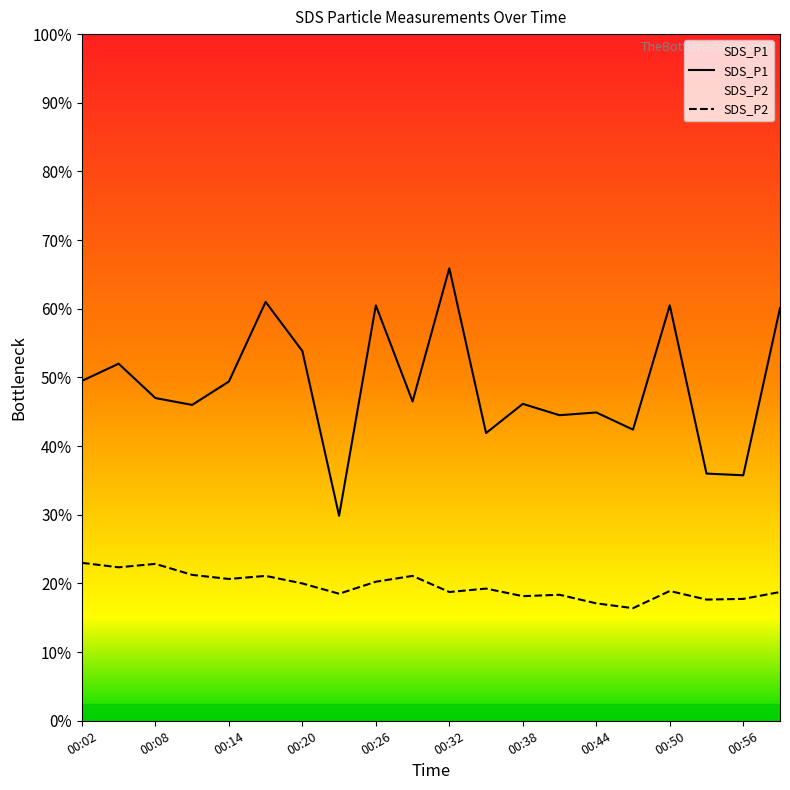

The value of SDS_P1 at 00:56 is 11.9. True or false?

False